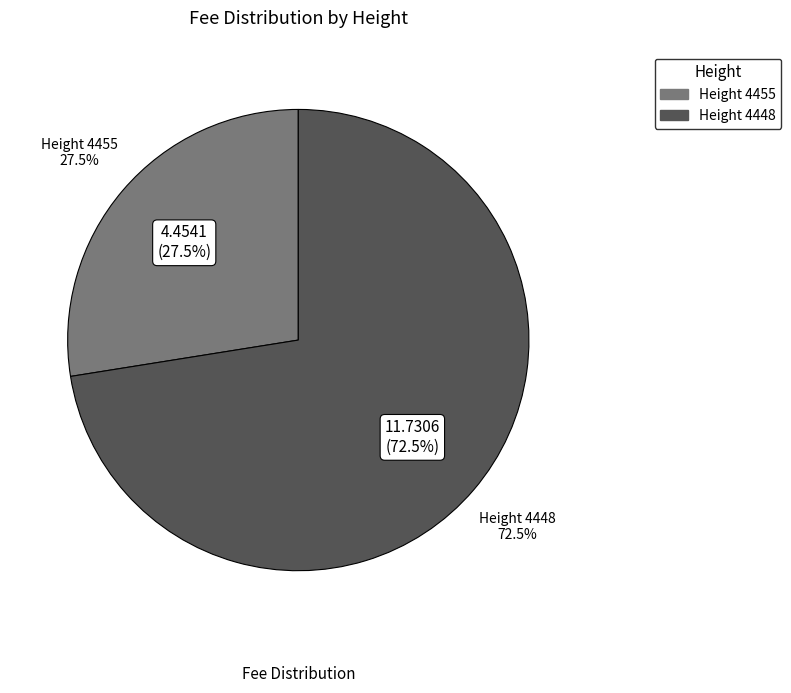

Count the number of slices in the pie.

2